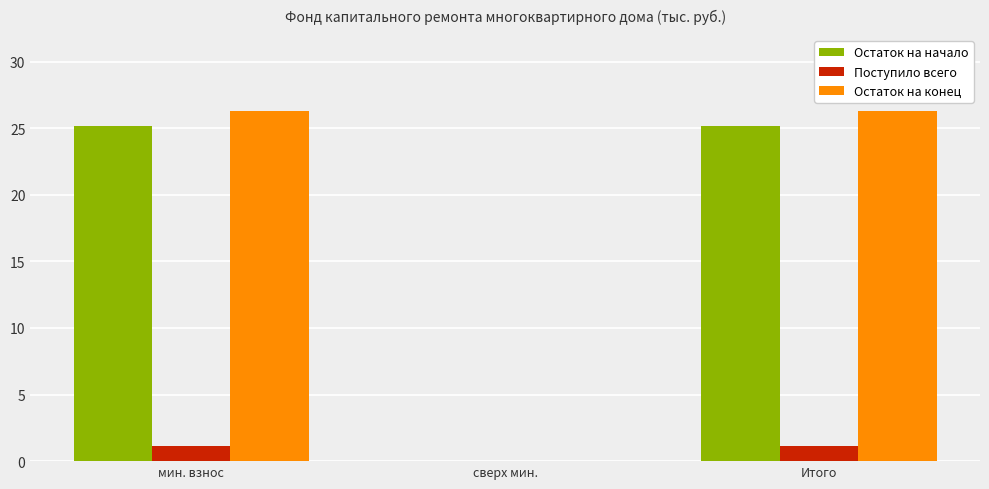

Where does the Остаток на начало series first go above 25?

мин. взнос